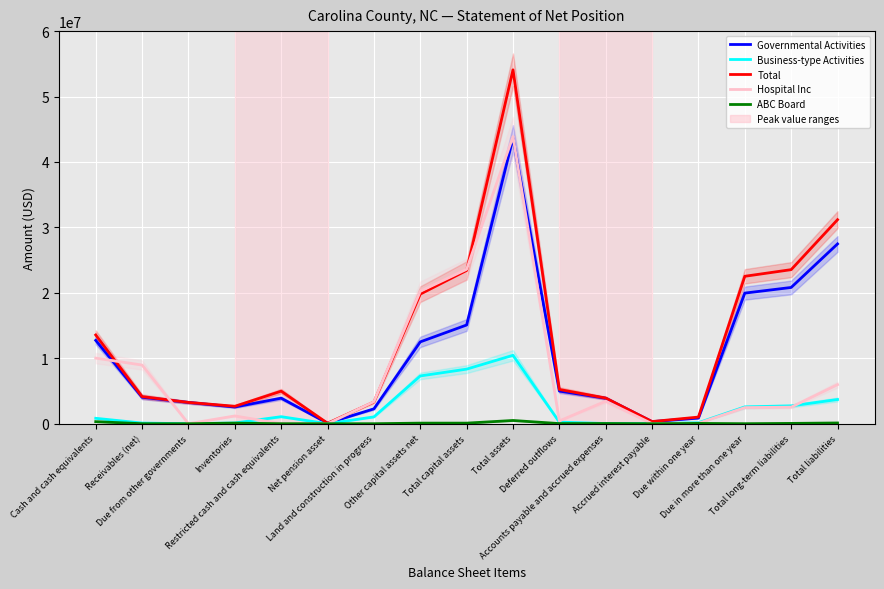

Which series changed the most between Due within one year and Total long-term liabilities?

Total